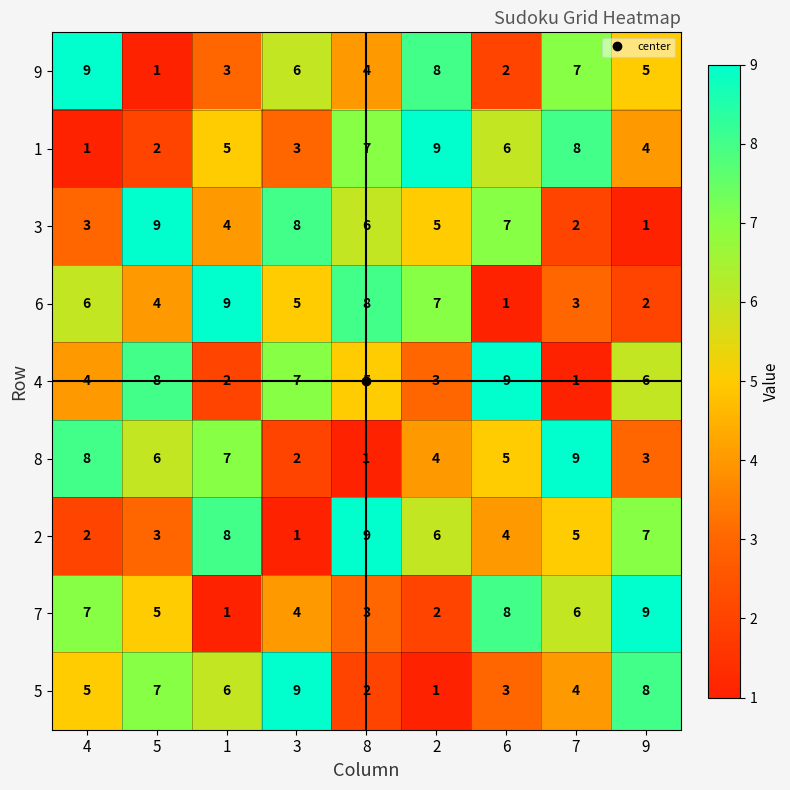

What is the spread (max minus min) of values at 7?

8